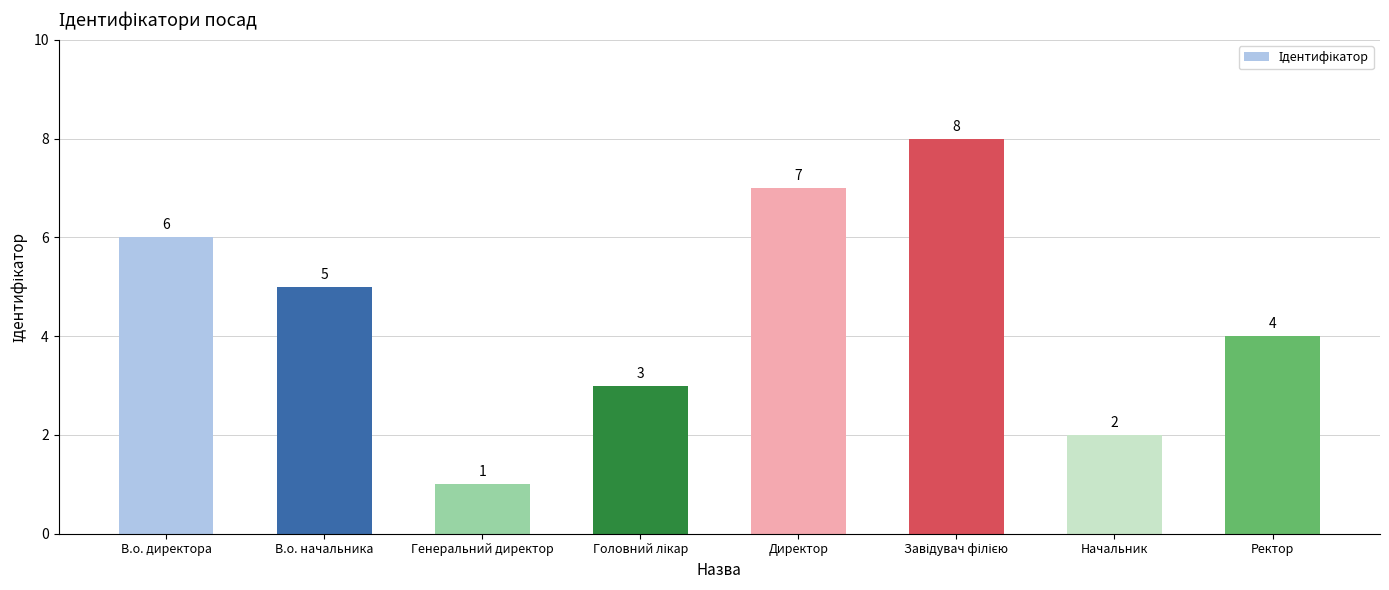

What is the sum of all values?

36